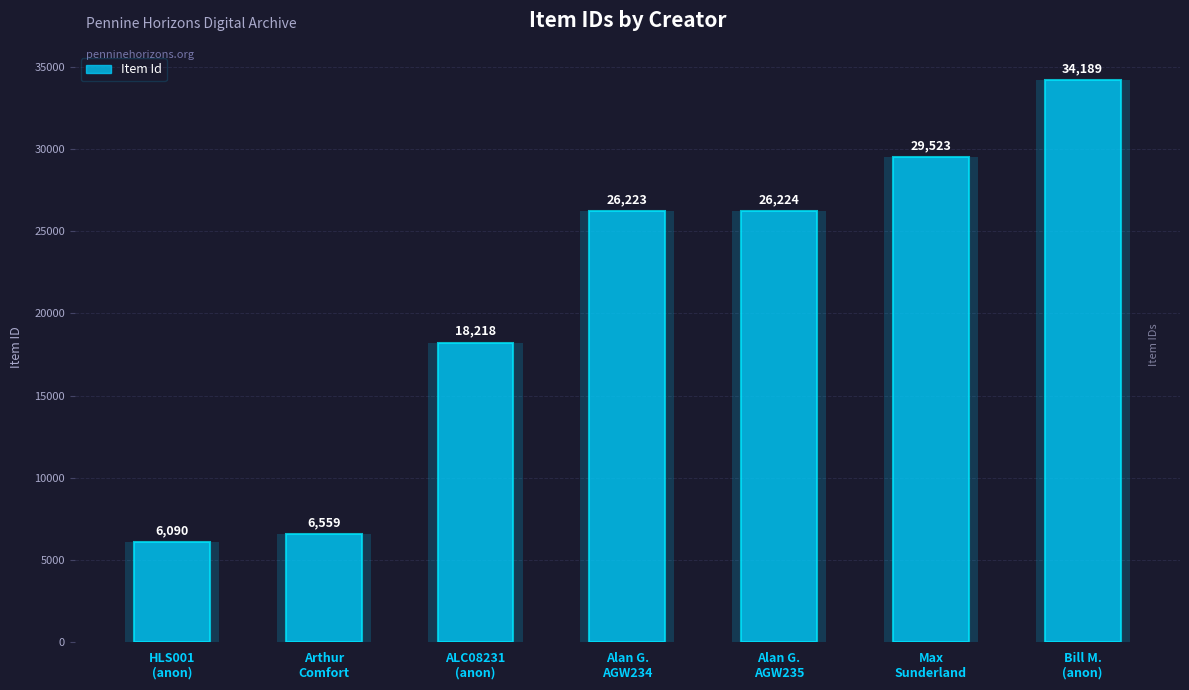

Where is the data nearest to the value 20139?

ALC08231
(anon)